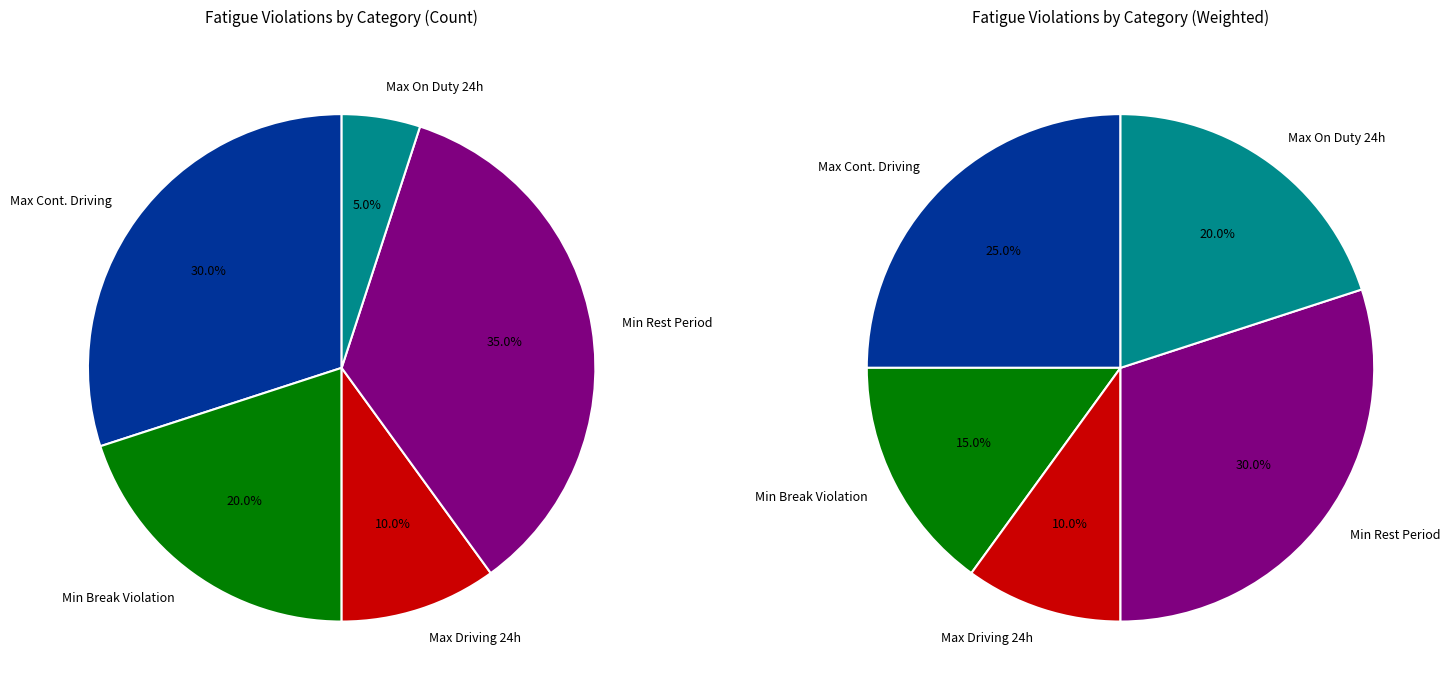

Rank the categories by value from highest to lowest.

Minimum Rest Period, Max Continues Driving, Min Break After Continues Driving, Max Driving Hours in 24 Hour Cycle, Max on Duty Hours in 24 Hour Cycle